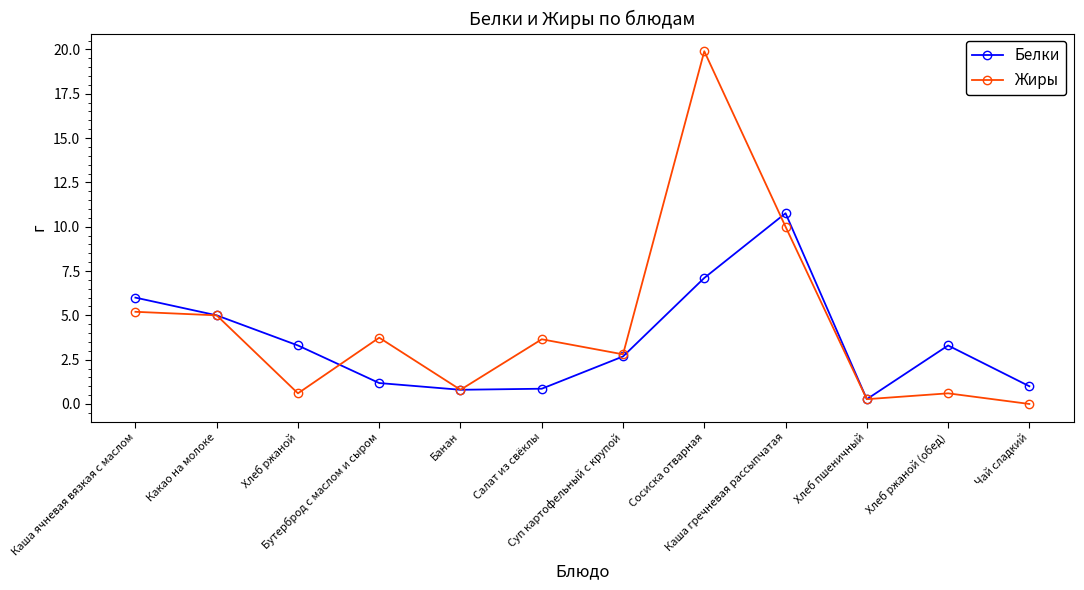

How many positive values does the Жиры series have?

11